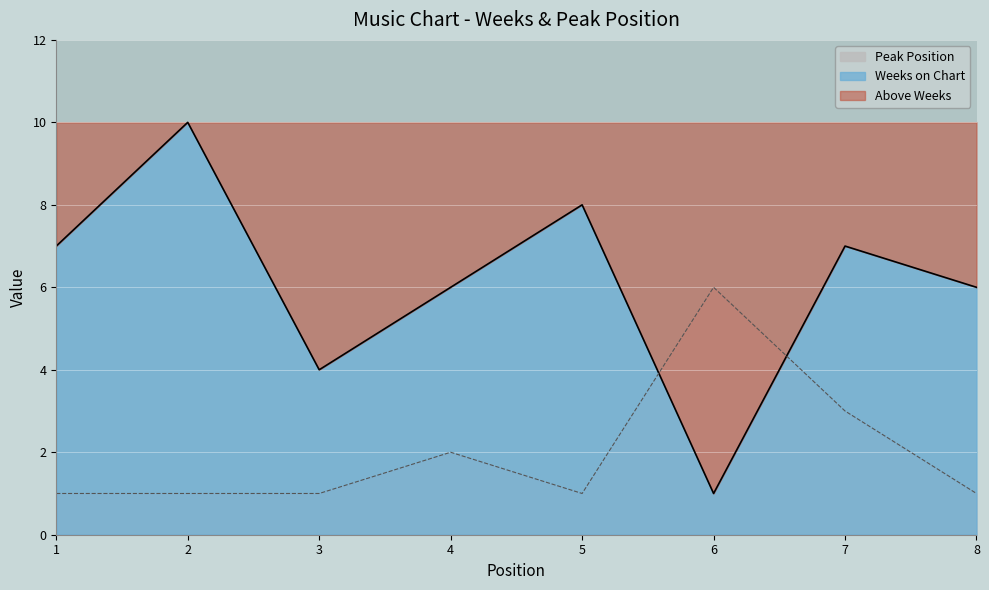

What is the maximum value for Peak Position?

6